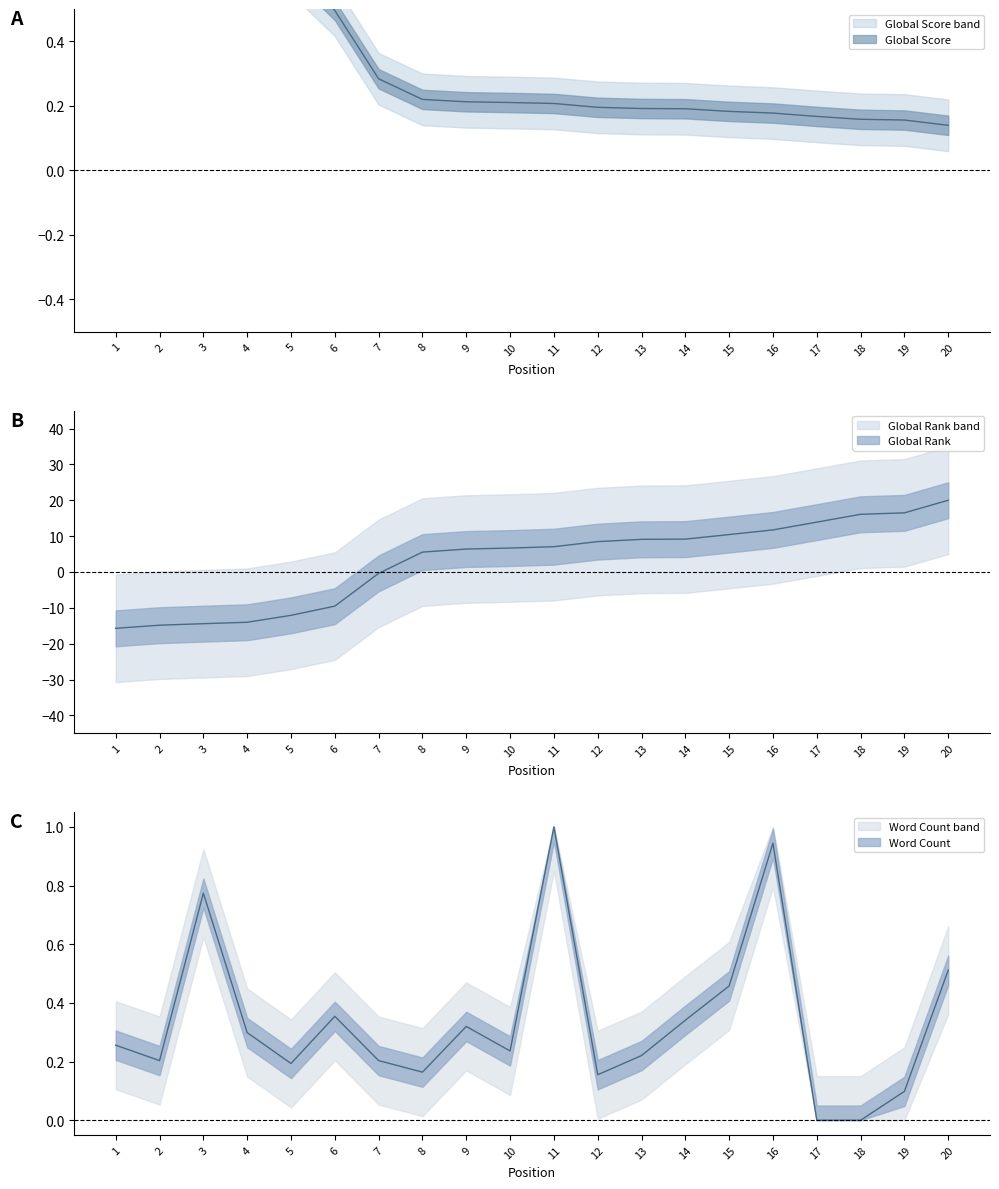

The value of Word Count at 15 is 0.7. True or false?

False